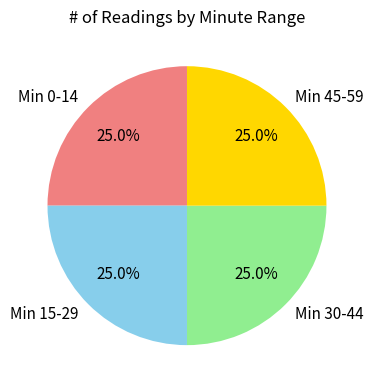

What portion of the pie excludes Min 15-29?

75.0%